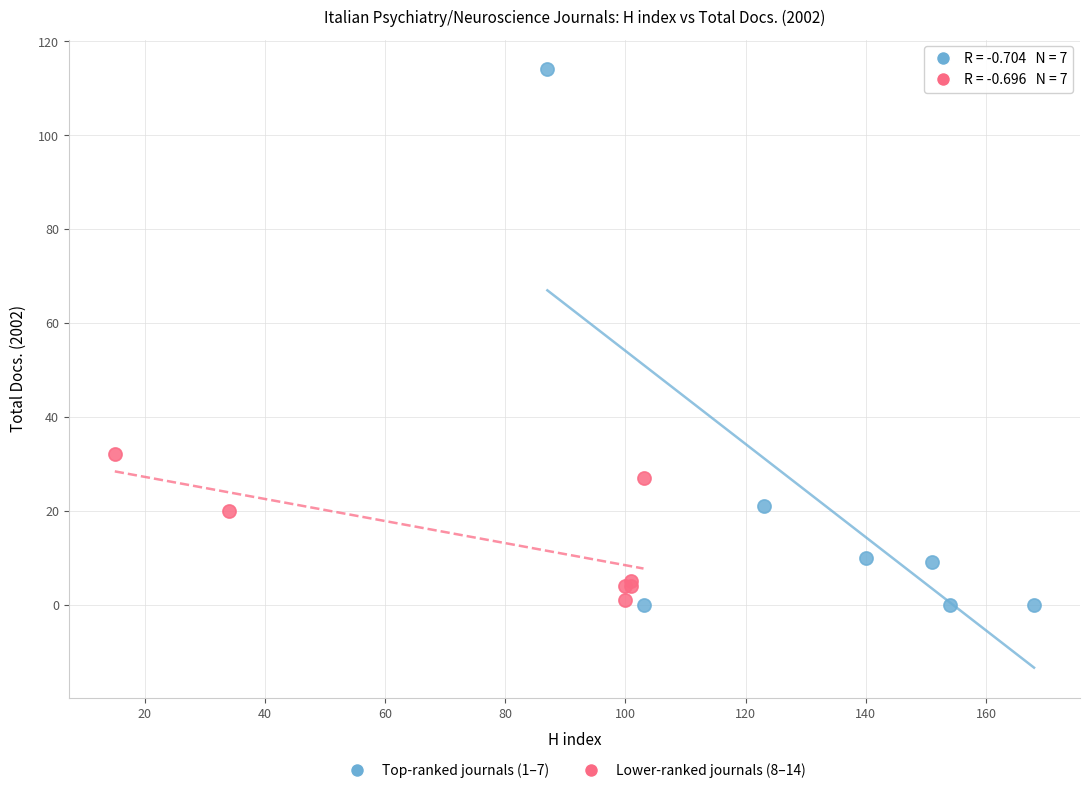

Which series reaches the maximum Y coordinate?

Top-ranked journals (1–7)